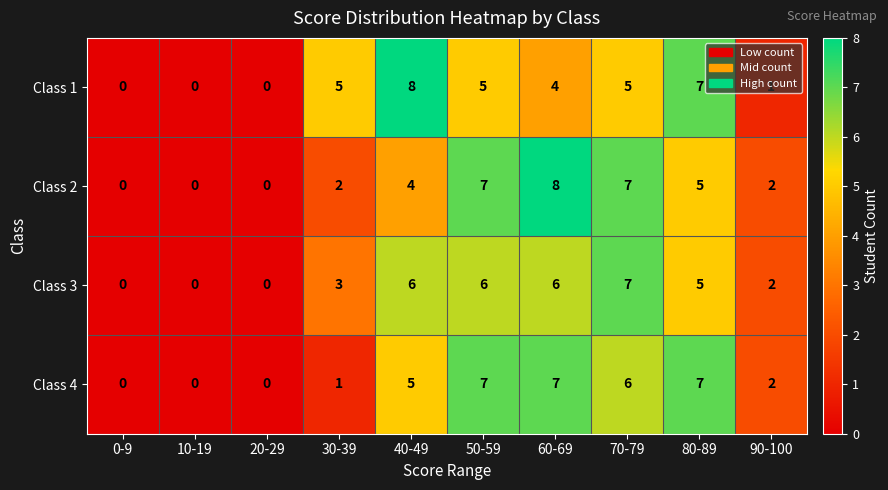

What is the sum of the Class 1 values at 90-100 and 70-79?

6